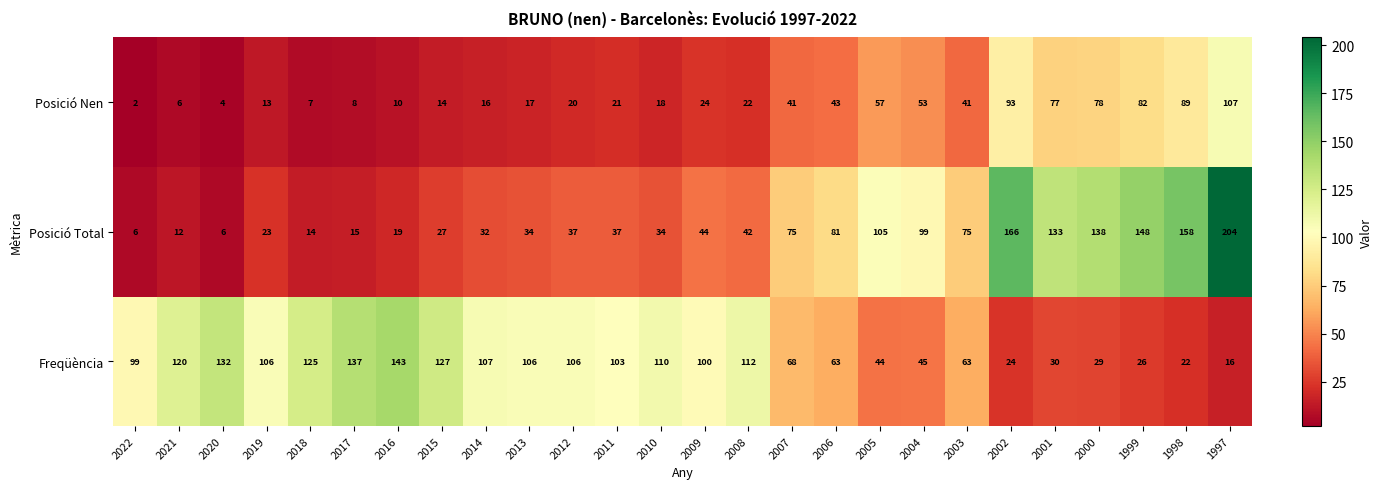

List the series in order of their overall mean, highest first.

Freqüència, Posició Total, Posició Nen